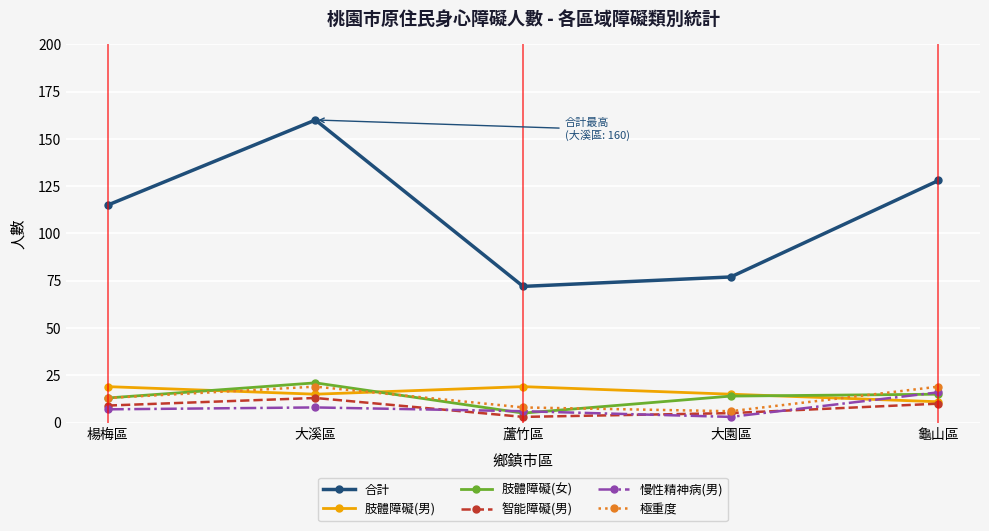

What is the total value across all series at 蘆竹區?

113